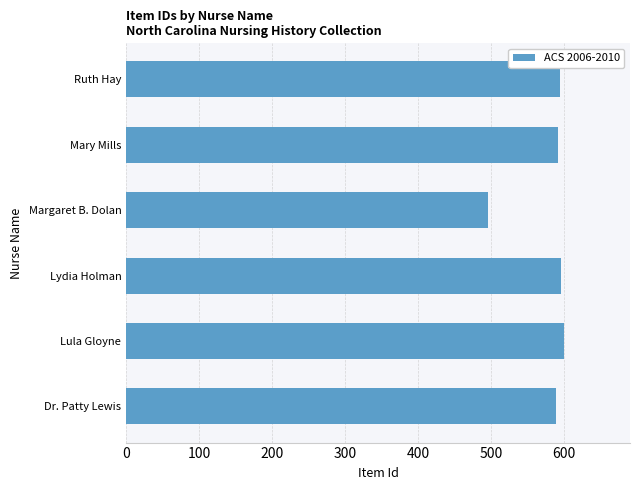

What is the change in value from Margaret B. Dolan to Ruth Hay?

+99